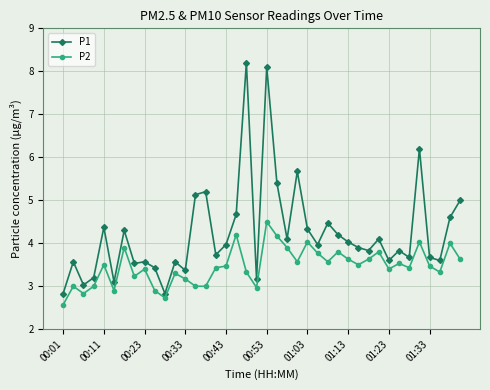

Reading right to left, list all the values displayed in this chart.

P1: 5.0	4.6	3.6	3.7	6.2	3.7	3.8	3.6	4.1	3.8	3.9	4.0	4.2	4.5	4.0	4.3	5.7	4.1	5.4	8.1	3.2	8.2	4.7	4.0	3.7	5.2	5.1	3.4	3.6	2.8	3.4	3.6	3.5	4.3	3.1	4.4	3.2	3.0	3.6	2.8
P2: 3.6	4.0	3.3	3.5	4.0	3.4	3.5	3.4	3.8	3.6	3.5	3.6	3.8	3.6	3.8	4.0	3.6	3.9	4.2	4.5	3.0	3.3	4.2	3.5	3.4	3.0	3.0	3.2	3.3	2.7	2.9	3.4	3.2	3.9	2.9	3.5	3.0	2.8	3.0	2.6